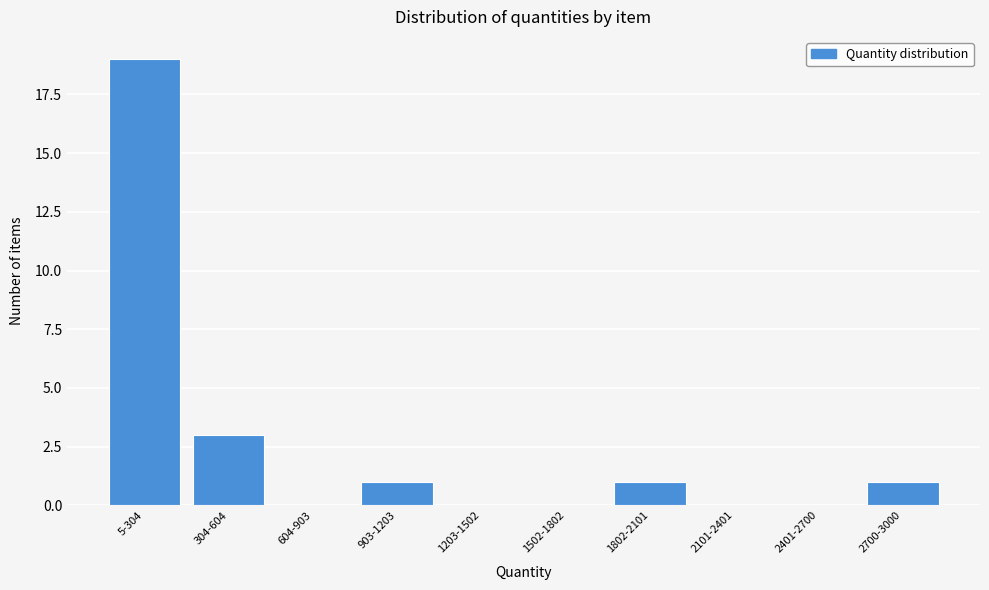

Reading left to right, what are all the values shown in this chart?

5-304=19	304-604=3	604-903=0	903-1203=1	1203-1502=0	1502-1802=0	1802-2101=1	2101-2401=0	2401-2700=0	2700-3000=1